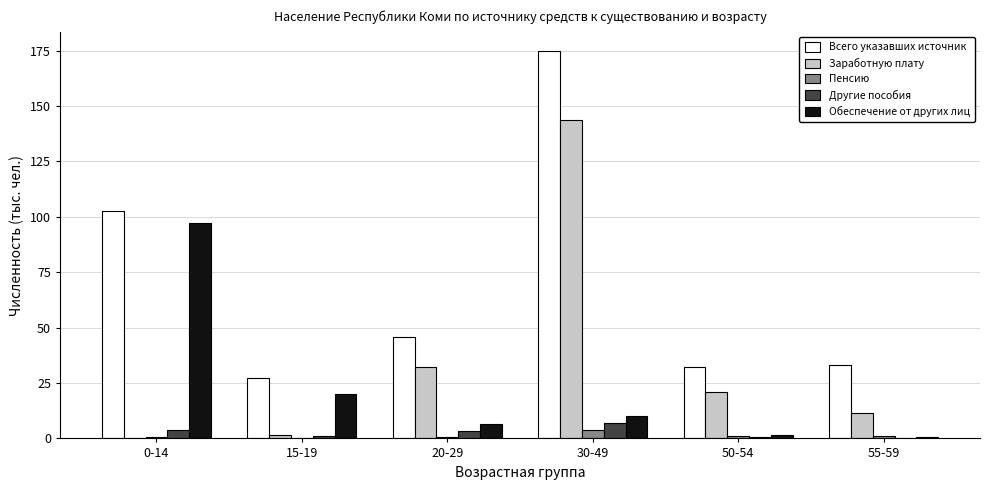

Is the value of Всего указавших источник at 20-29 greater than the value of Другие пособия at 20-29?

Yes